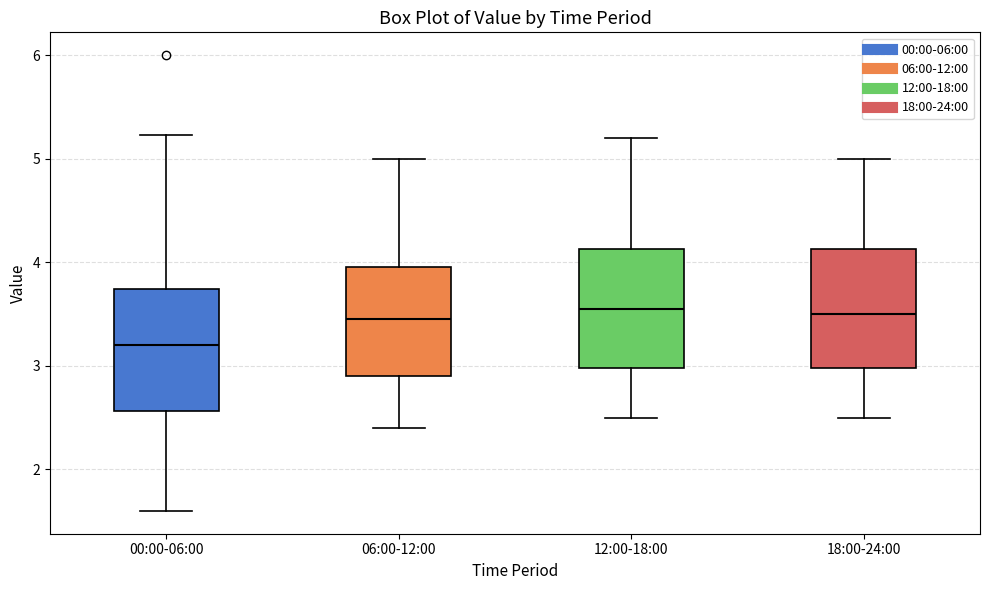

Where does the upper whisker of the box for 00:00-06:00 end on the y-axis? The values are not printed on the chart, so give them approximately, as read against the axis.

5.2